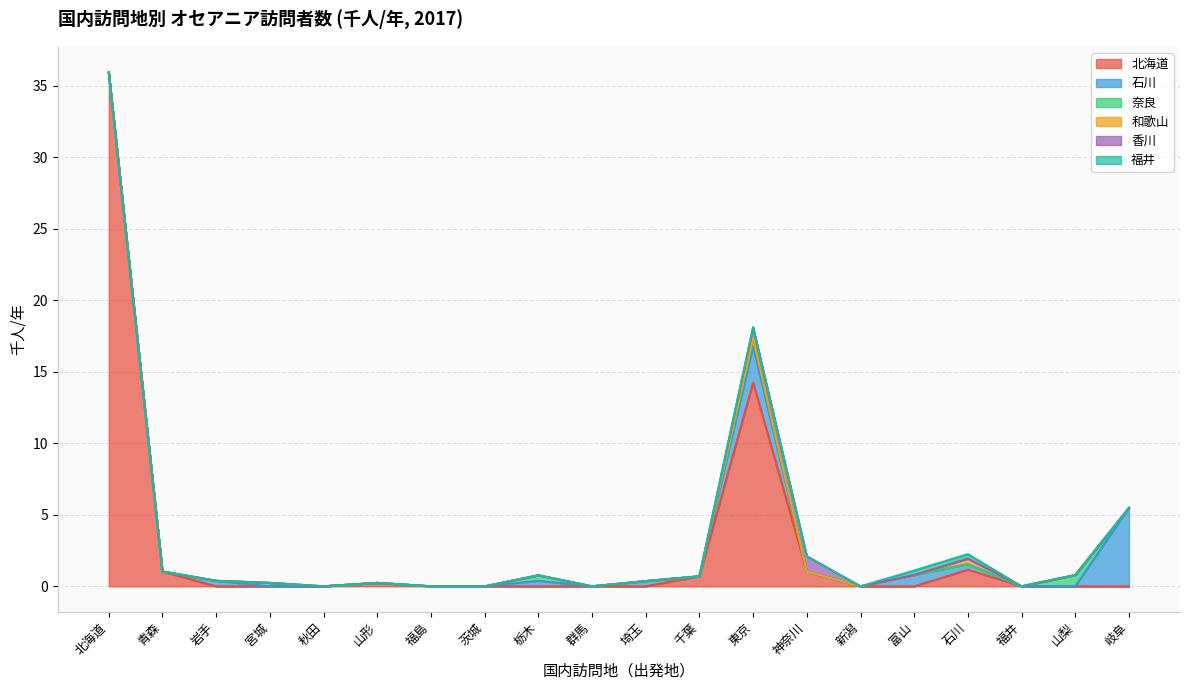

How many data points does each series have?

20